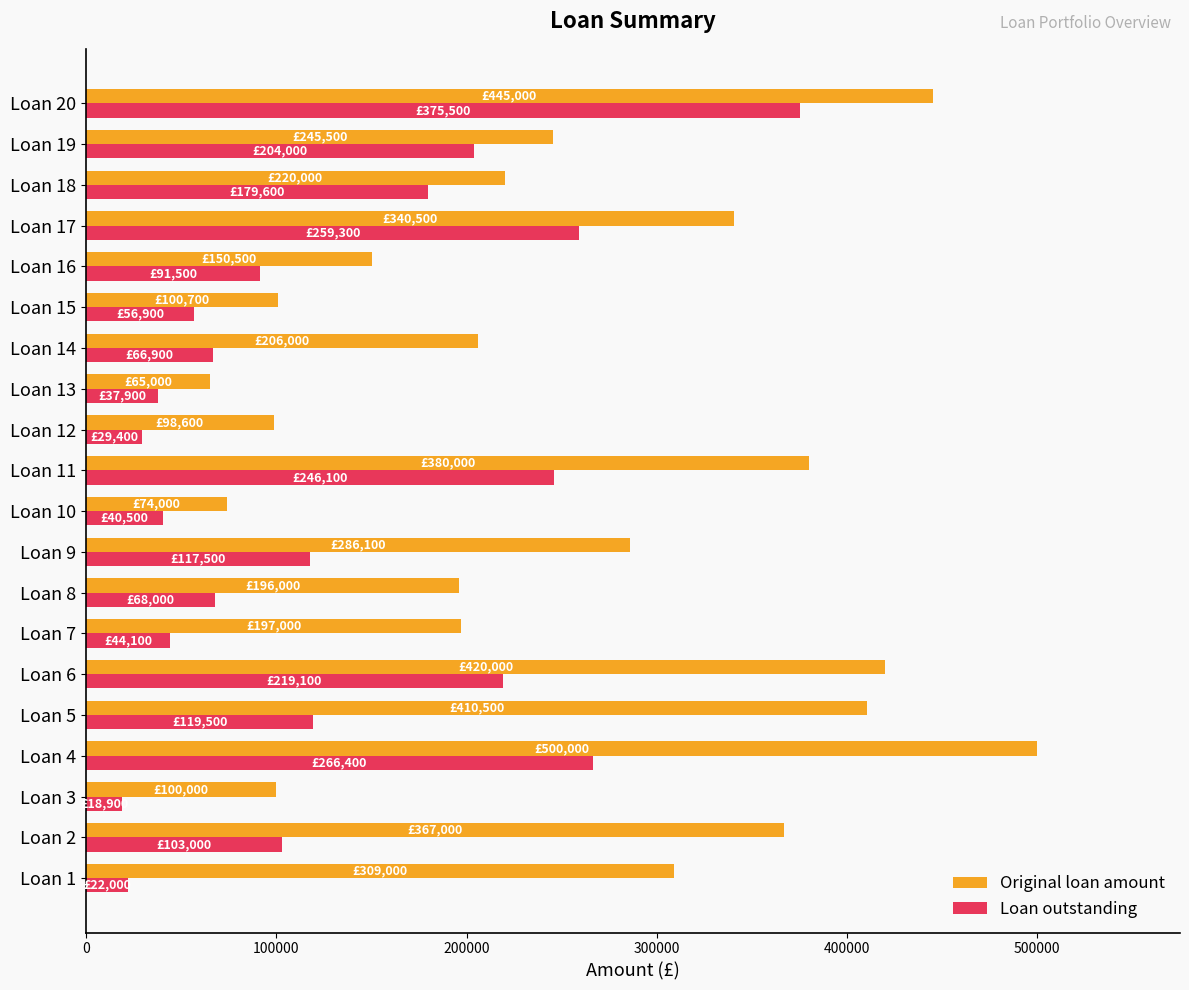

Is the value of Original loan amount at Loan 12 greater than the value of Loan outstanding at Loan 4?

No